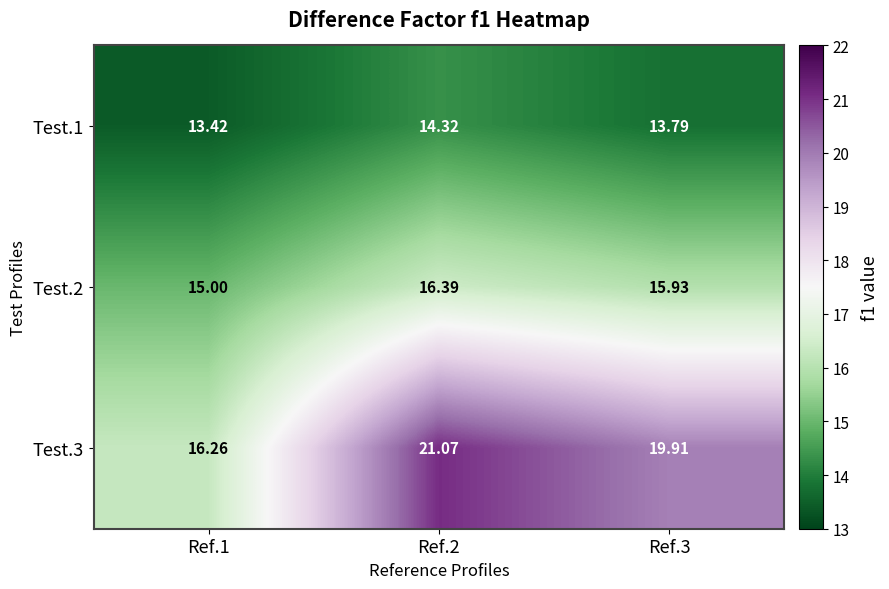

Is the value of Test.1 at Ref.3 greater than the value of Test.2 at Ref.1?

No